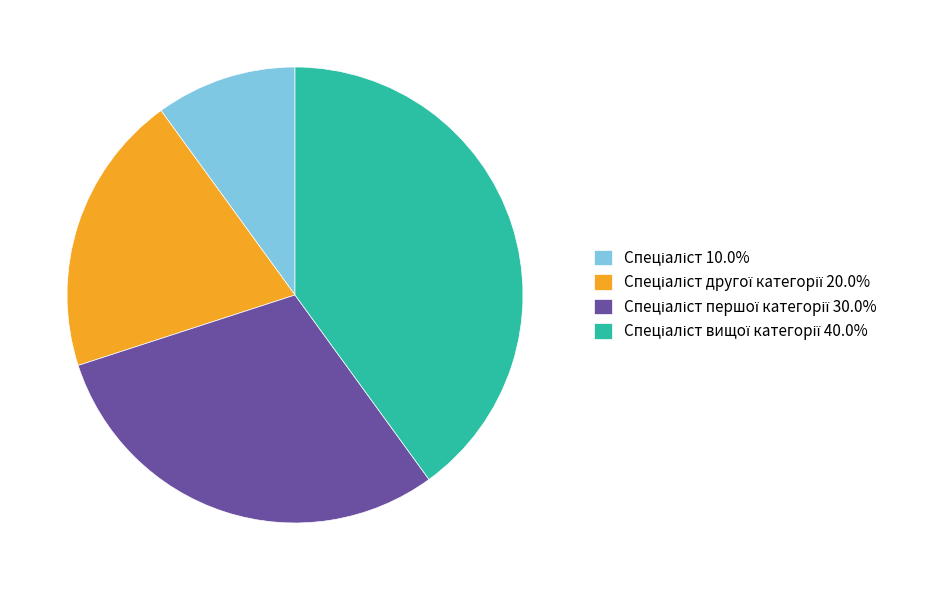

Is there a majority slice in this chart?

No